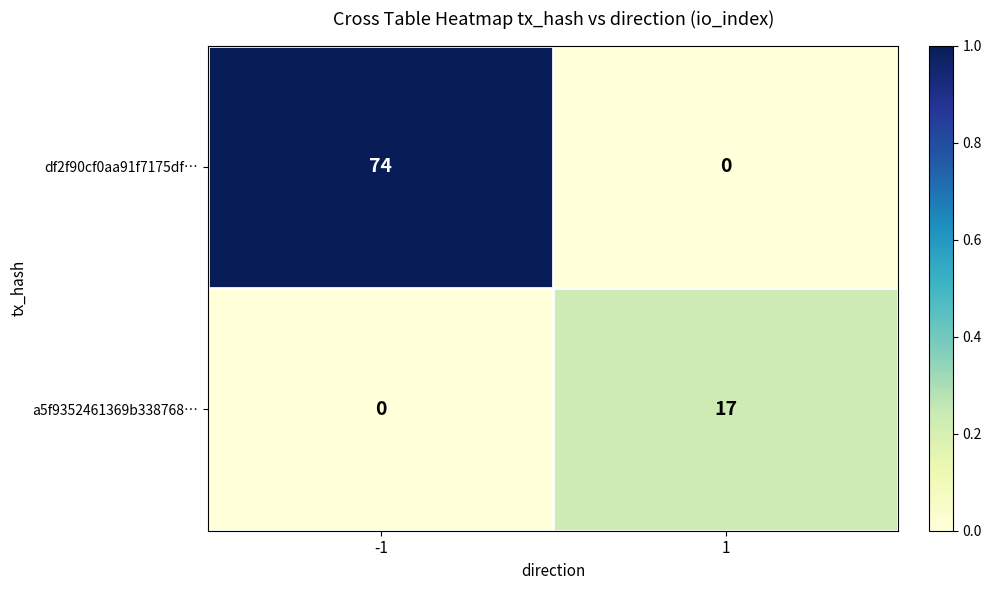

Rank the series at -1 from lowest to highest value.

a5f9352461369b338768…, df2f90cf0aa91f7175df…